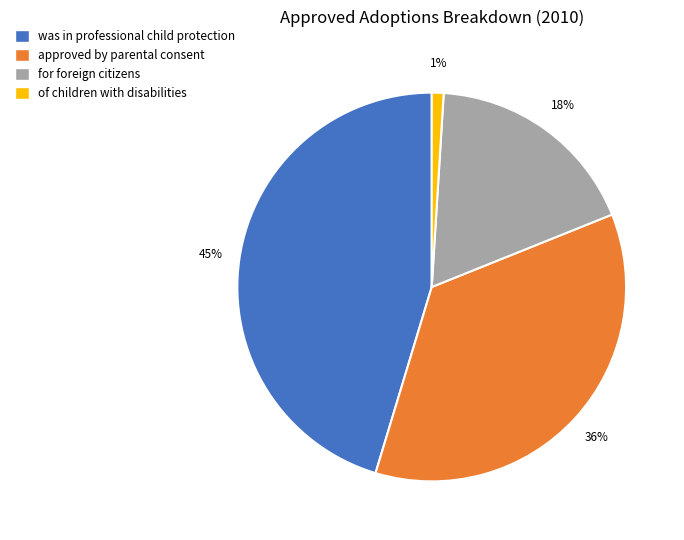

True or false: approved by parental consent accounts for 36% of the total.

True